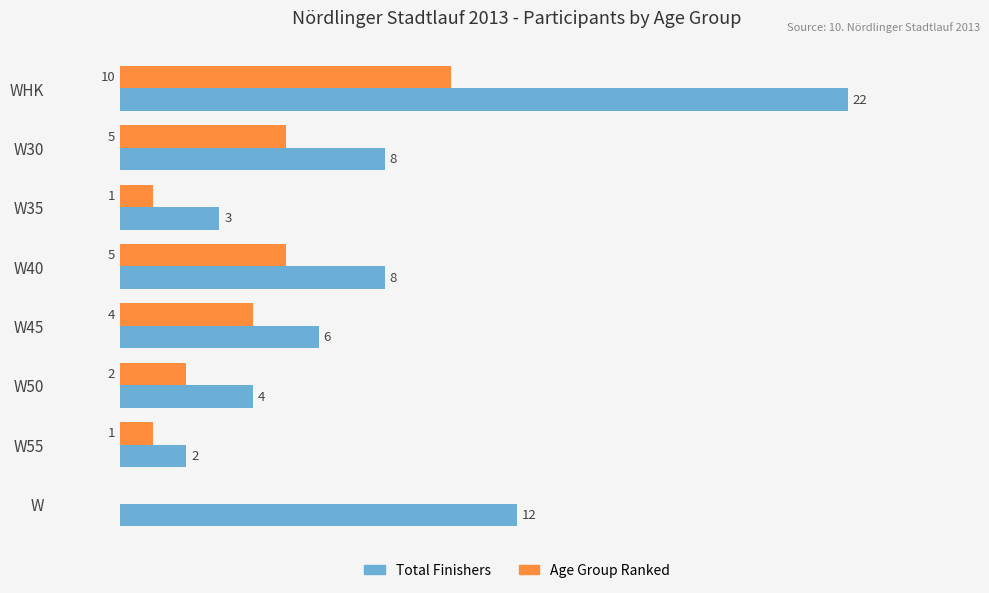

Where is Total Finishers nearest to the value 12?

W